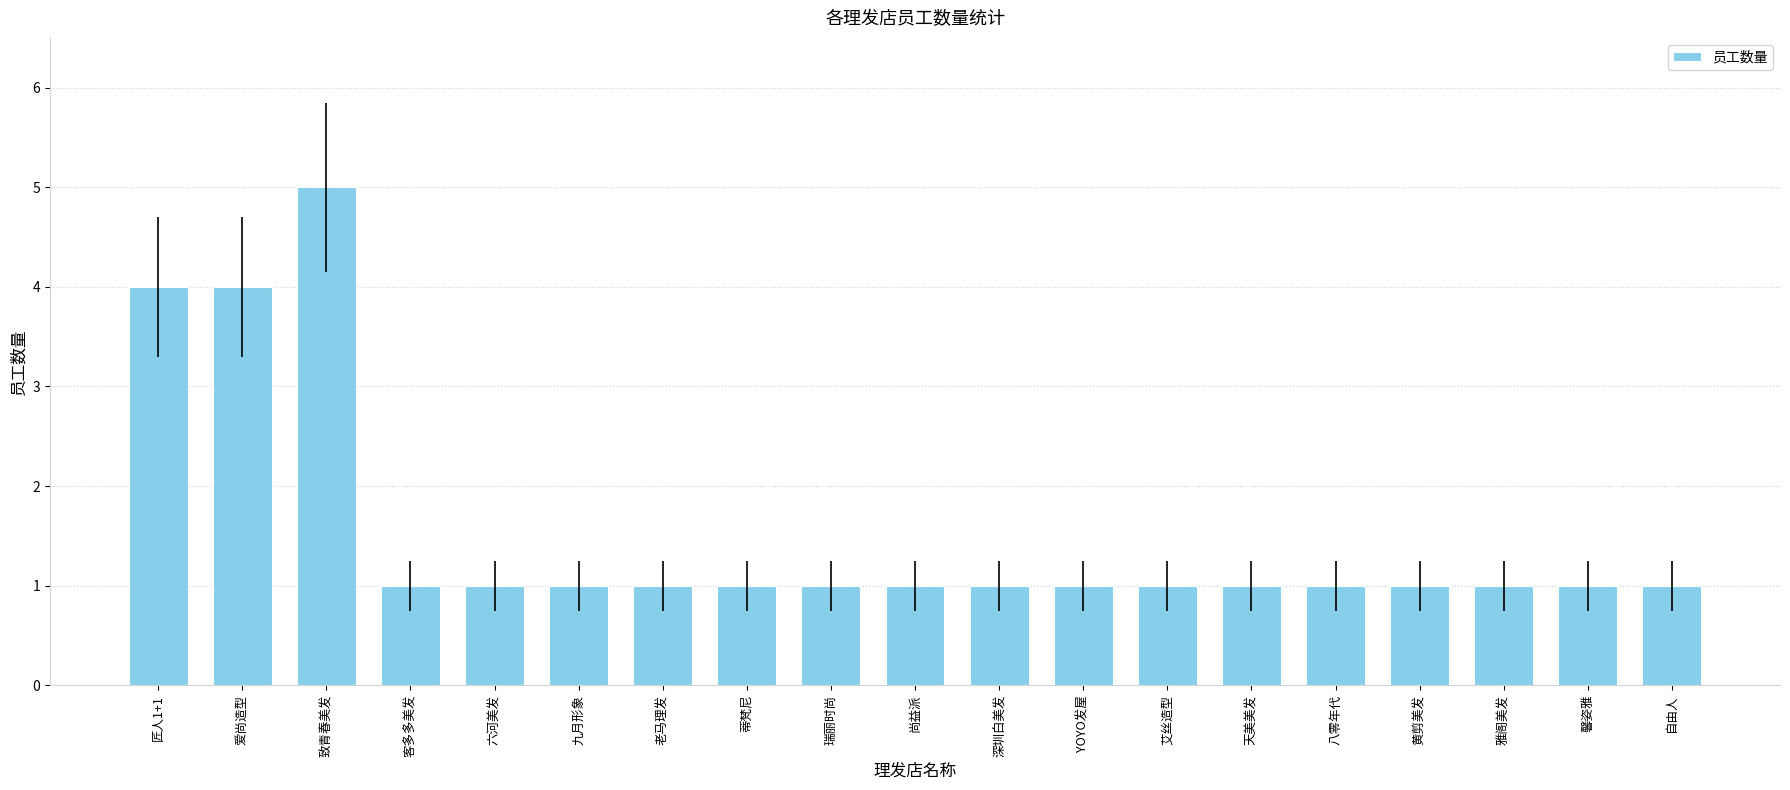

Reading left to right, extract all data points from this chart.

匠人1+1=4	爱尚造型=4	致青春美发=5	客多多美发=1	六河美发=1	九月形象=1	老马理发=1	蒂梵尼=1	瑞丽时尚=1	尚益派=1	深圳白美发=1	YOYO发屋=1	艾丝造型=1	天美美发=1	八零年代=1	黄剪美发=1	雅阁美发=1	馨姿雅=1	自由人=1